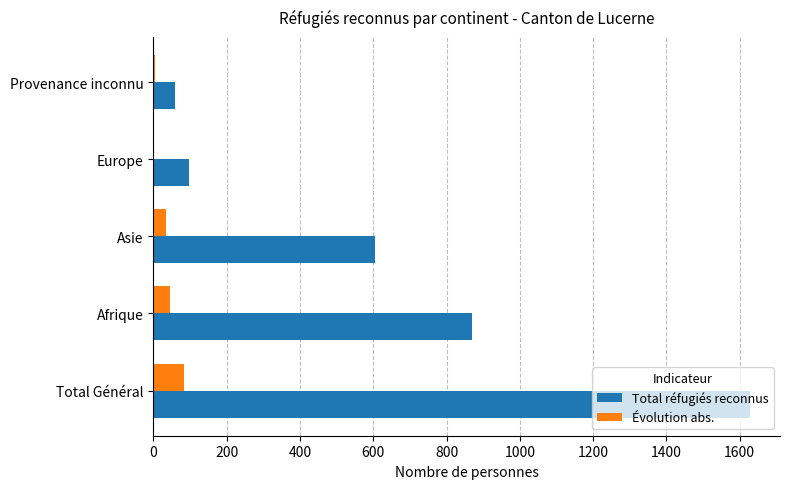

At which label is Total réfugiés reconnus closest to 843?

Afrique